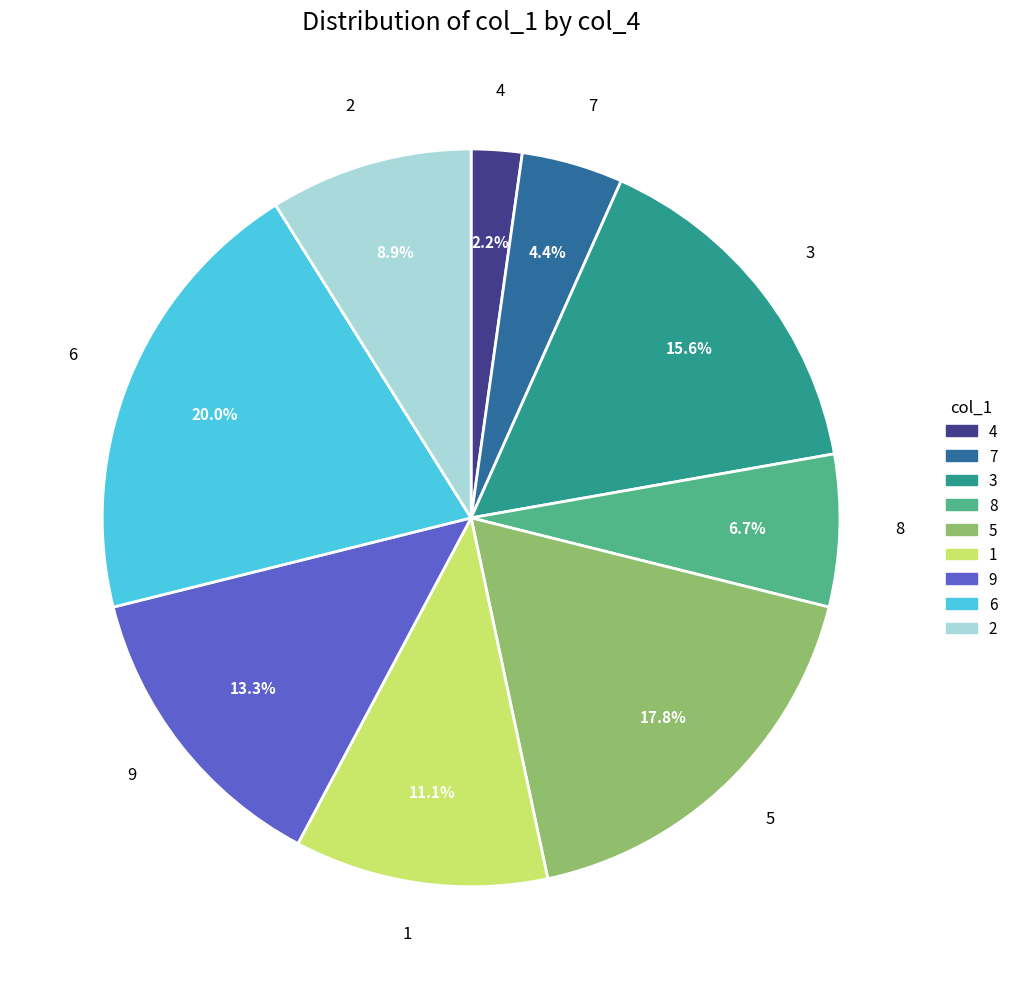

What percentage is the 1 slice, to the nearest percent?

11%